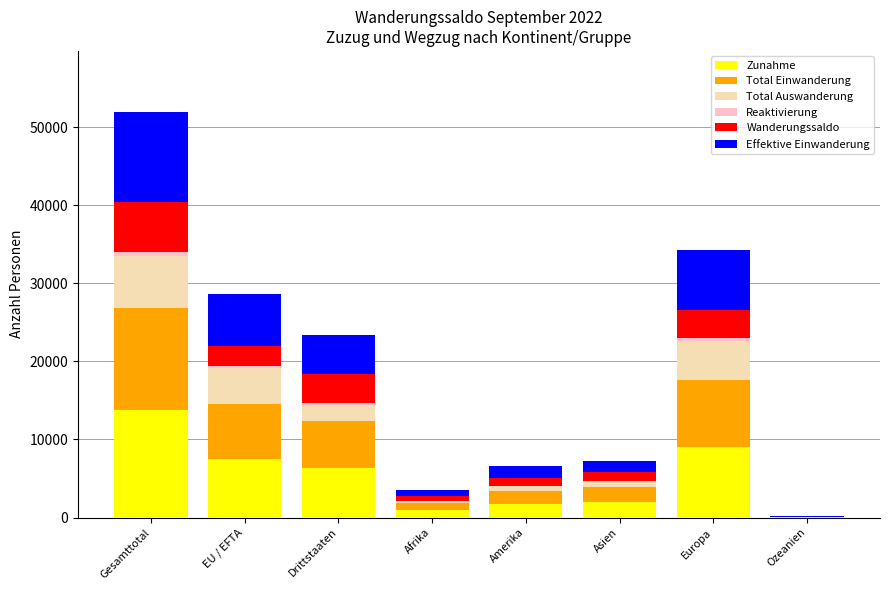

What is the difference between the maximum and second lowest values in the Total Einwanderung series?

12278